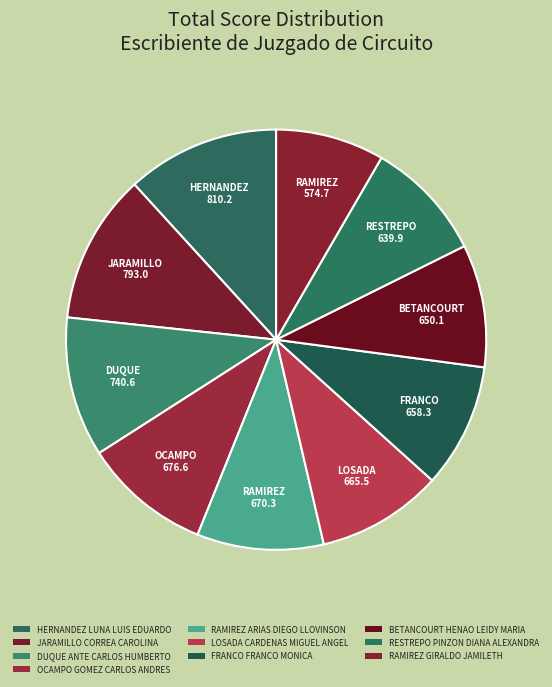

How many segments does this pie chart have?

10